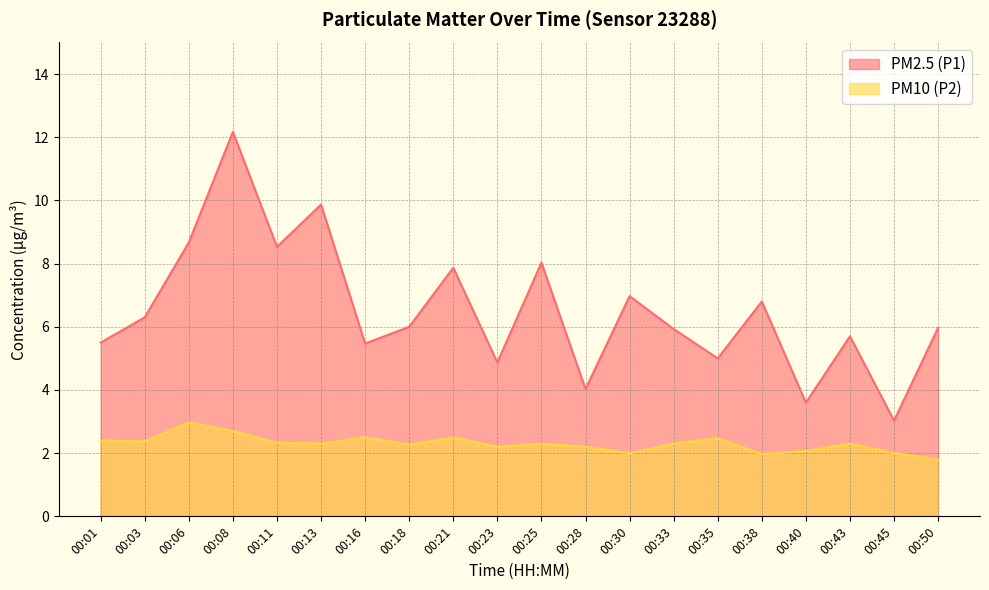

What is the sum of all PM2.5 (P1) values?

130.3